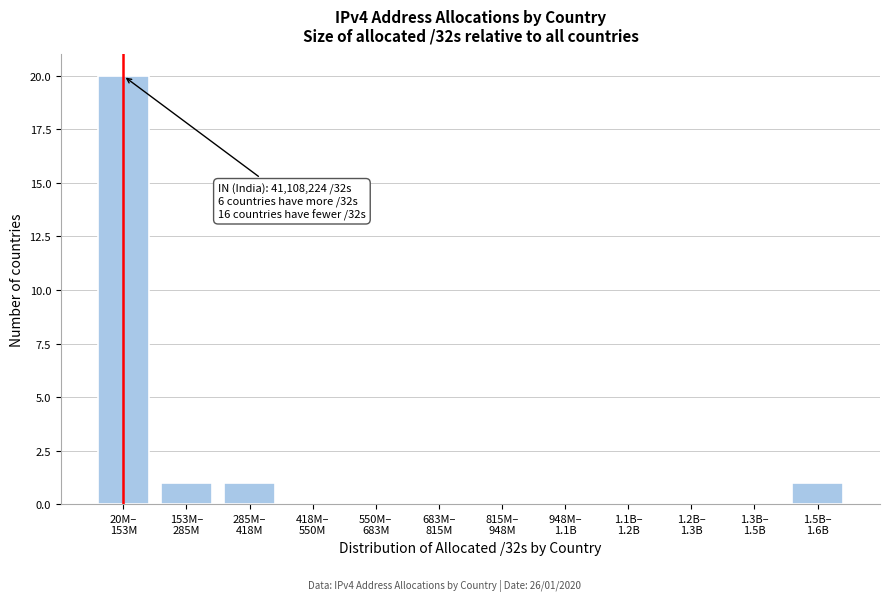

What is the greatest value displayed?

20